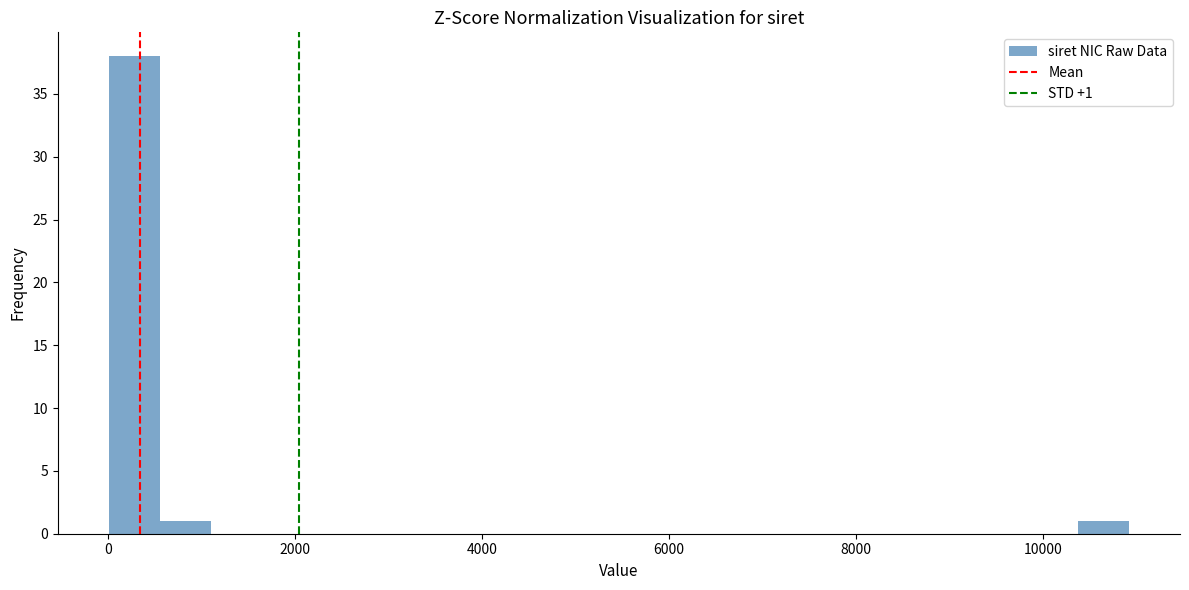

Read against the x-axis, roughly where is the centre of the tallest bar?

200